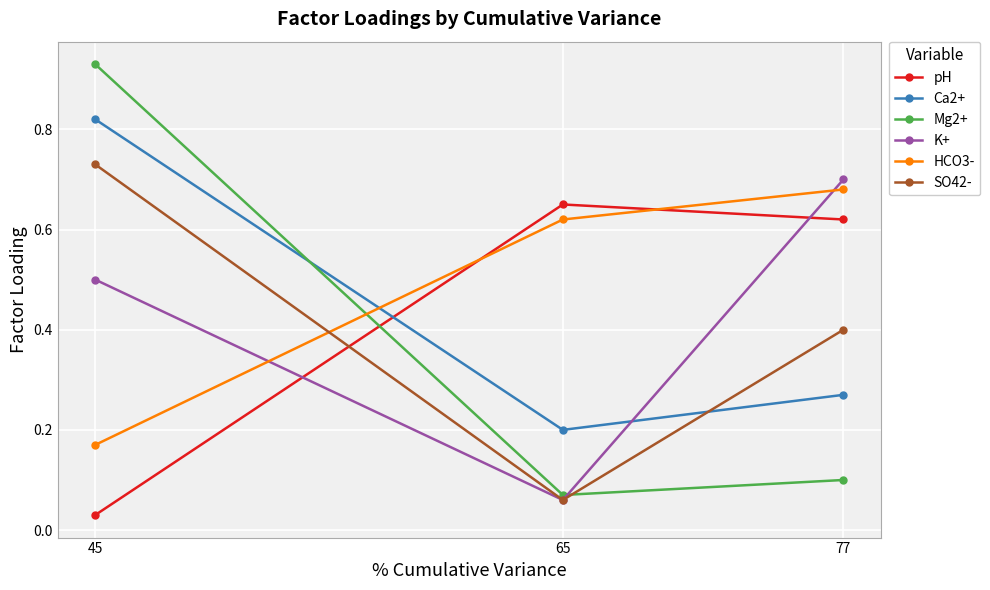

True or false: Mg2+ has a value of 0.0 at 77.

False